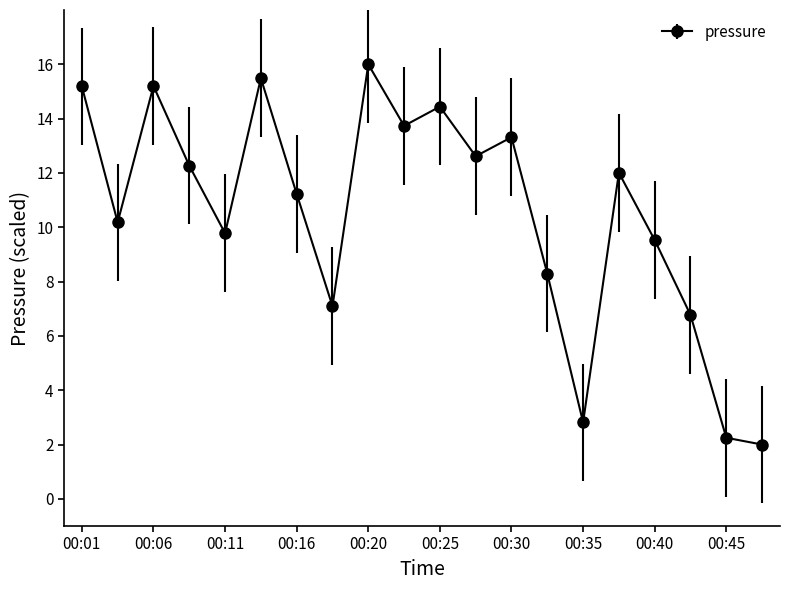

What is the value of the 14th point from the left?

8.3